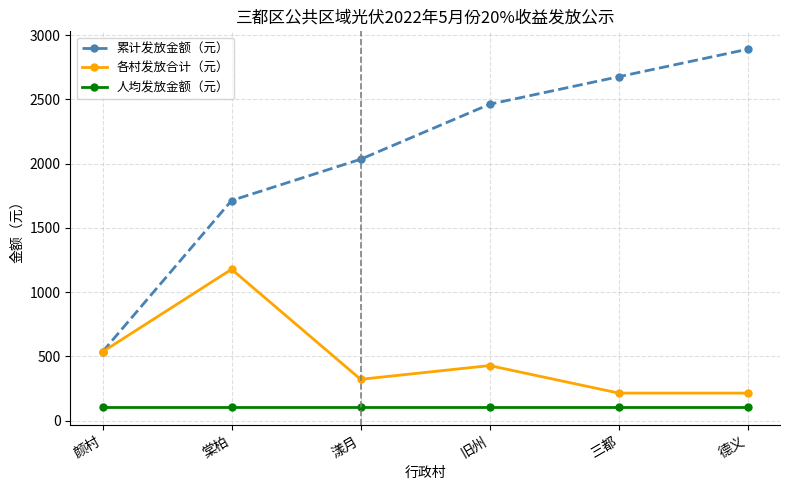

How many series are shown in this chart?

3